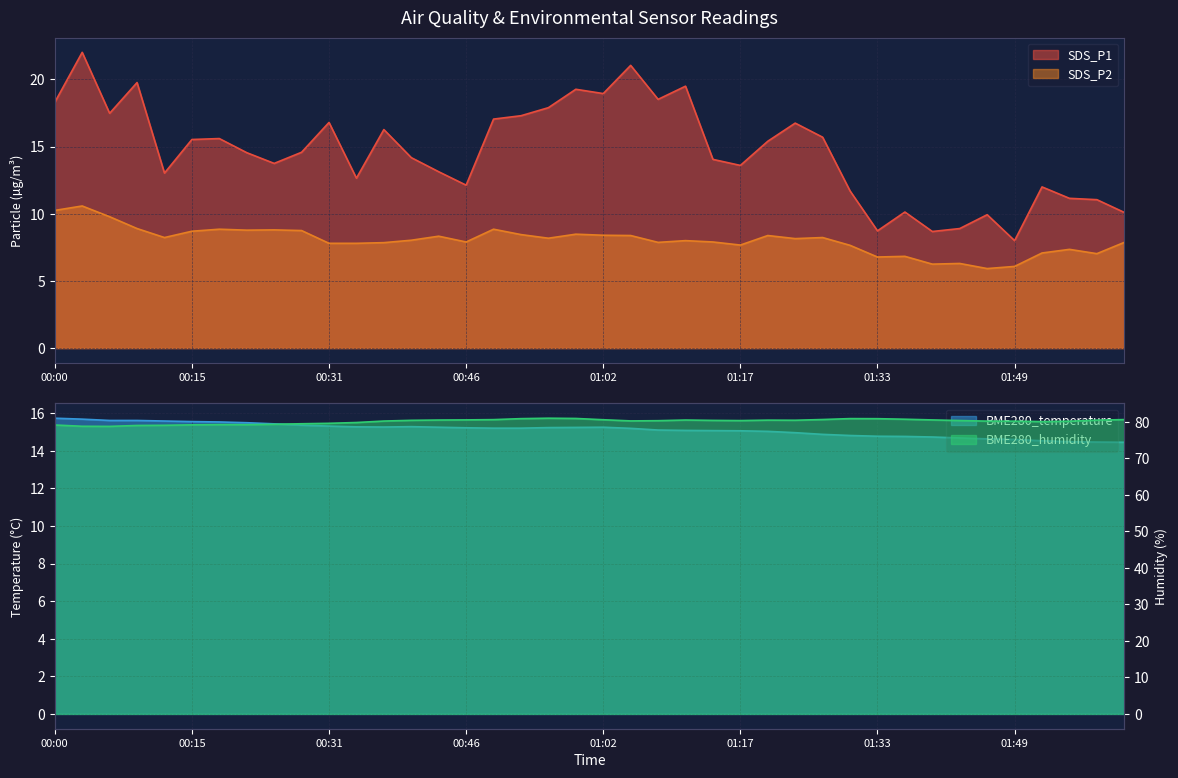

What is the sum of all BME280_temperature values?

604.5